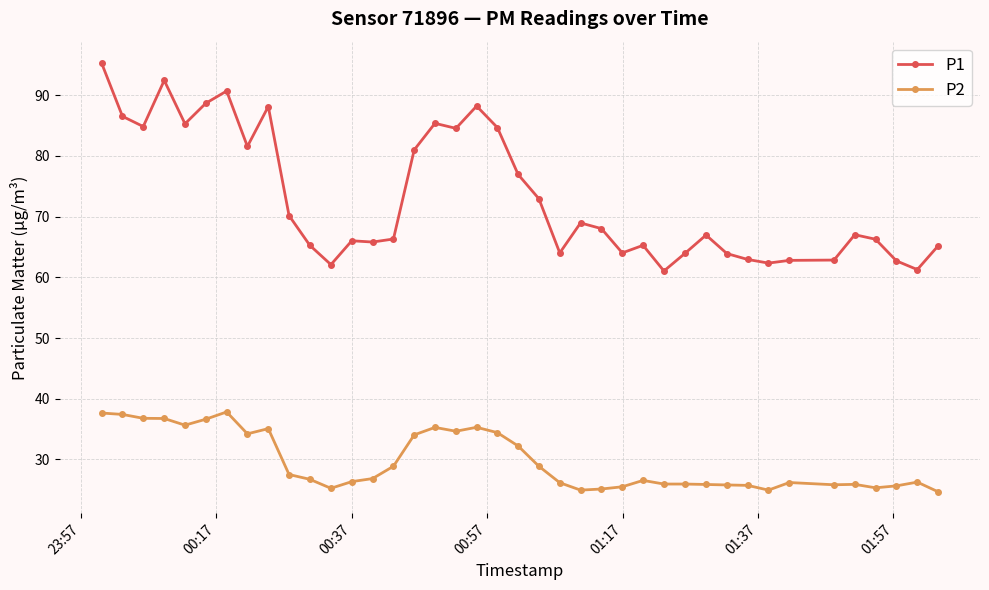

Does the chart display data point markers on the line(s)?

Yes